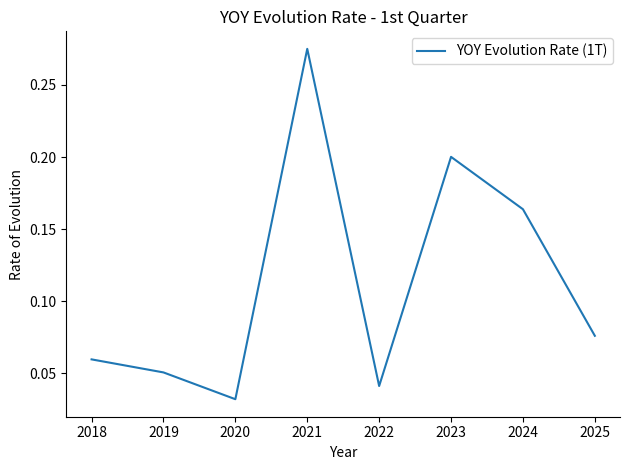

Is it true that the value at 2024 is 0.2?

True